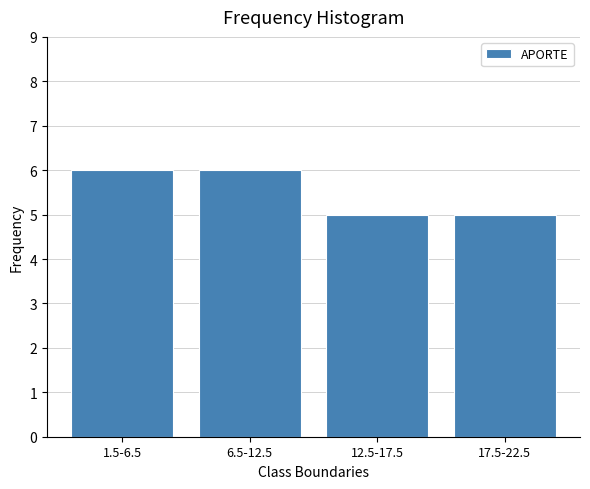

Reading left to right, transcribe all the data shown in this chart.

1.5-6.5=6	6.5-12.5=6	12.5-17.5=5	17.5-22.5=5